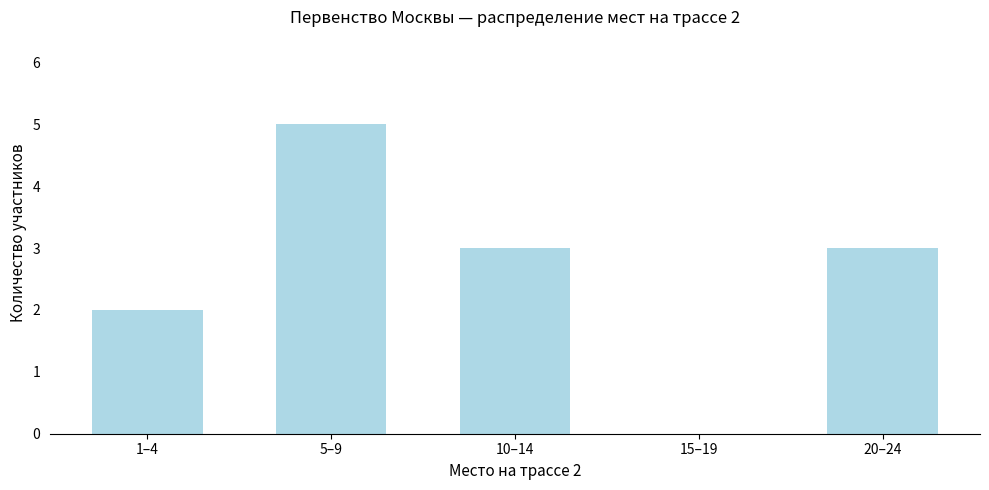

Reading left to right, list all the values displayed in this chart.

1–4=2	5–9=5	10–14=3	15–19=0	20–24=3